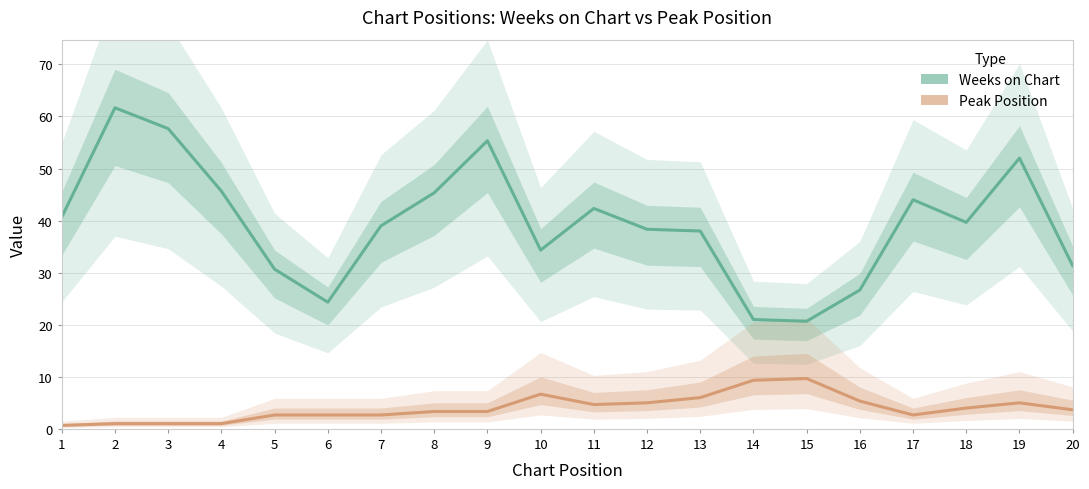

Reading left to right, what are all the values shown in this chart?

Weeks on Chart: 40.7	61.7	57.7	45.7	30.7	24.3	39.0	45.3	55.3	34.3	42.3	38.3	38.0	21.0	20.7	26.7	44.0	39.7	52.0	31.3
Peak Position: 0.7	1.0	1.0	1.0	2.7	2.7	2.7	3.3	3.3	6.7	4.7	5.0	6.0	9.3	9.7	5.3	2.7	4.0	5.0	3.7